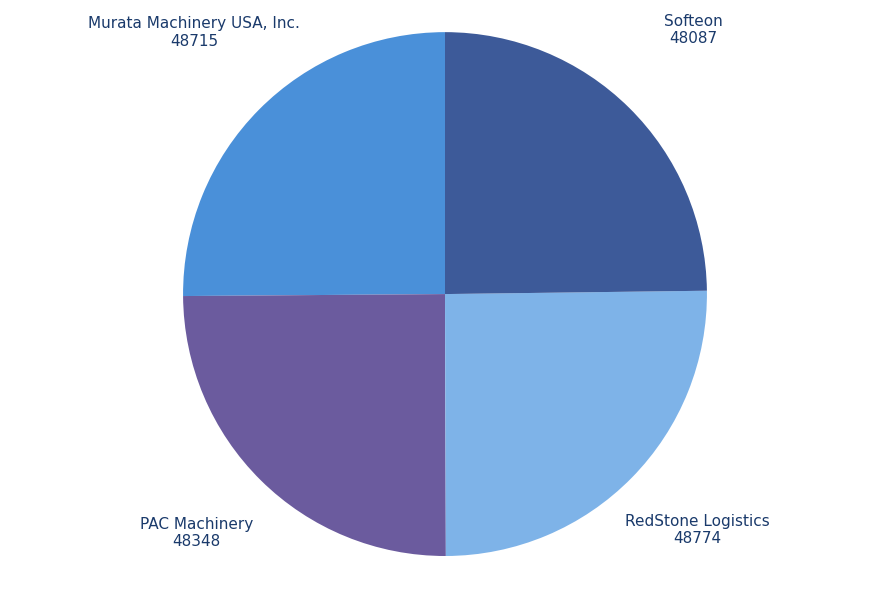

How many slices are in this pie chart?

4